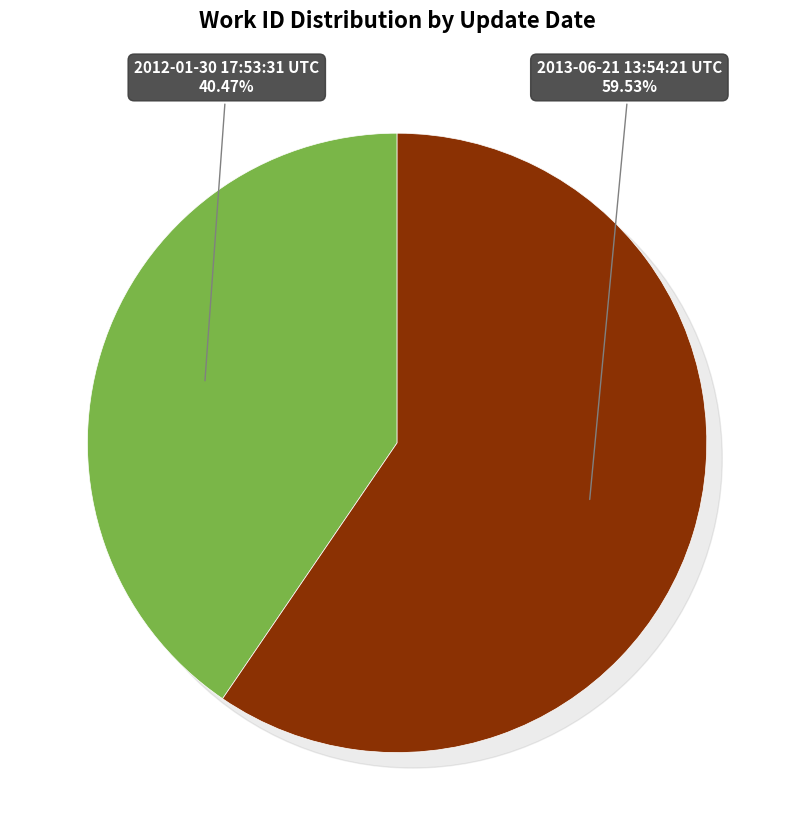

To the nearest percent, what is the average slice percentage?

50%